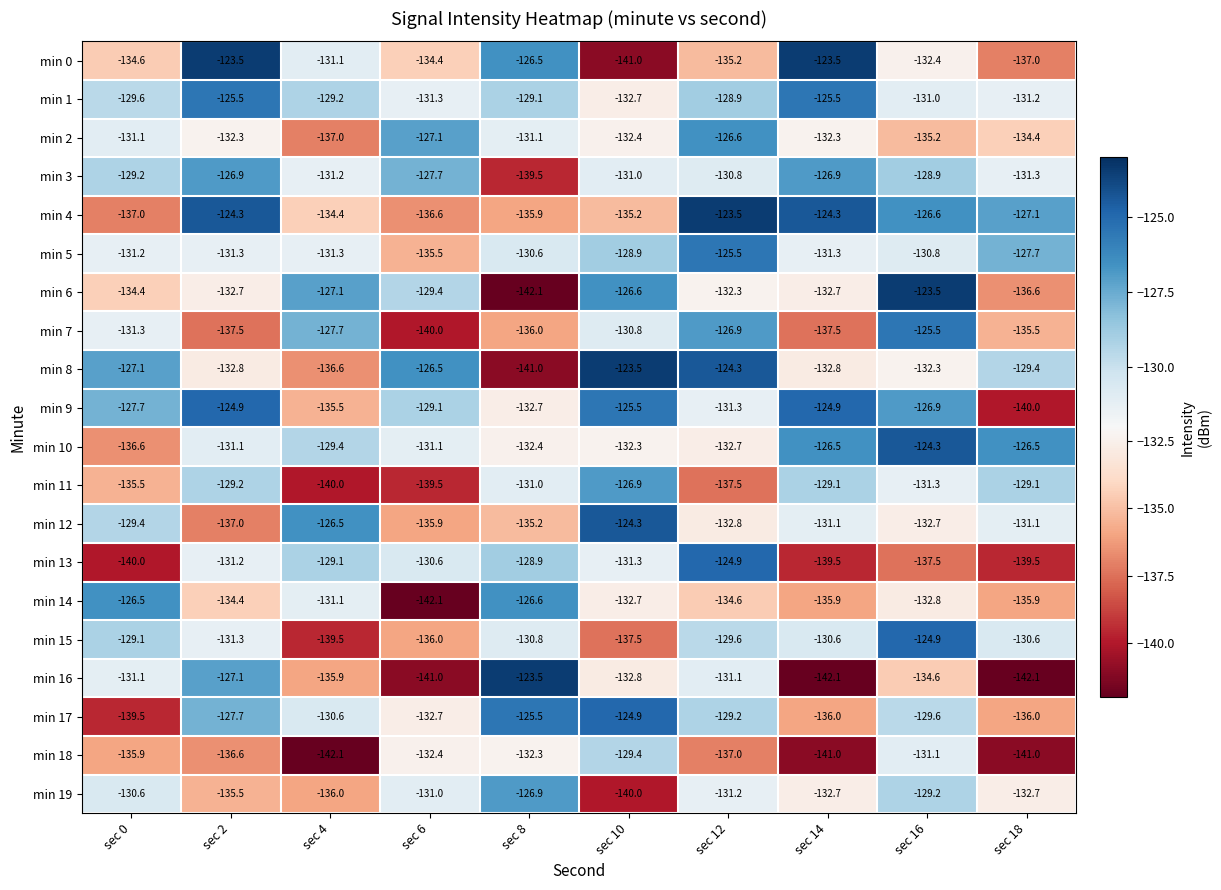

Is it true that min 3 equals -177.0 at sec 14?

False